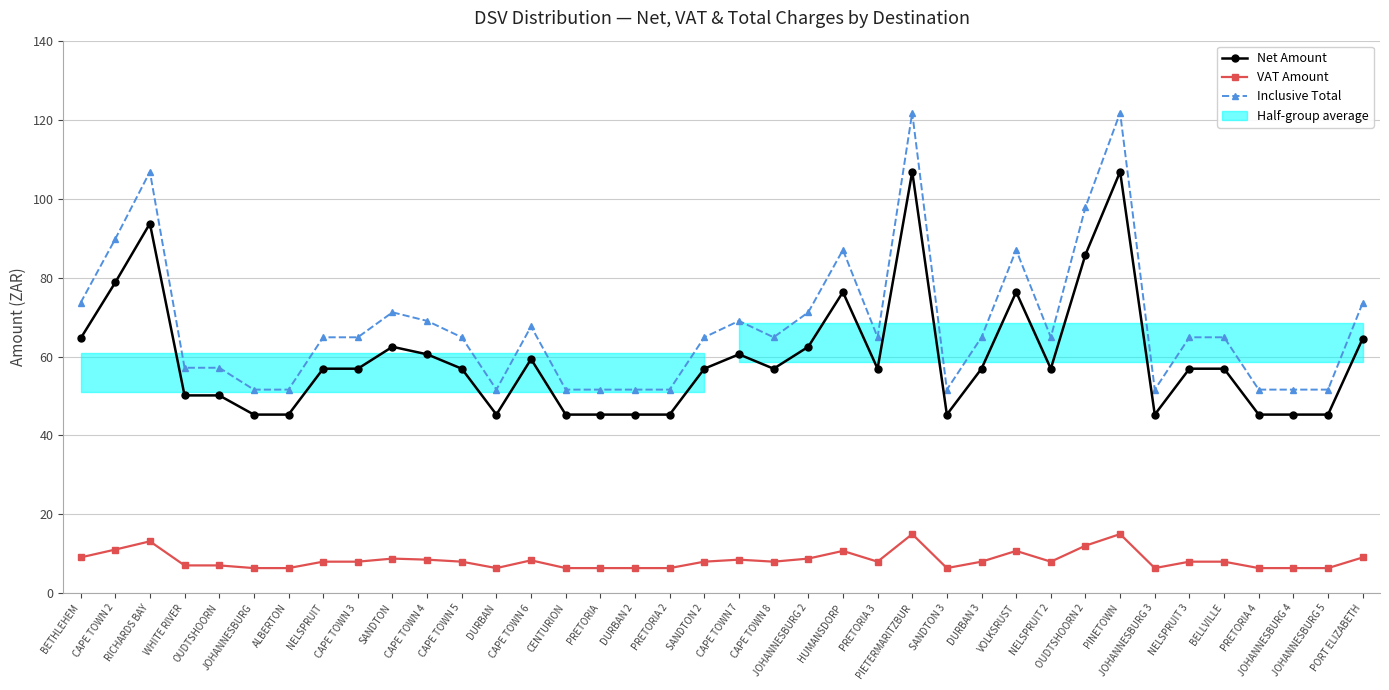

How many lines are shown in the chart?

3